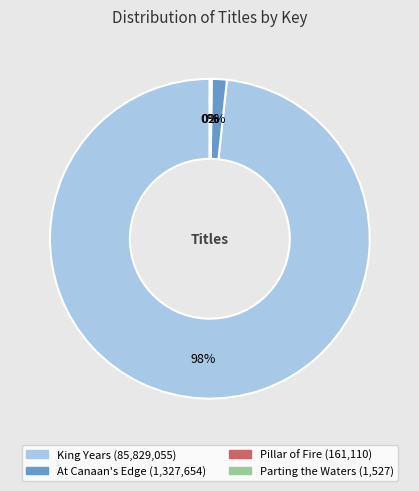

The King Years slice represents 98% of the pie. True or false?

True